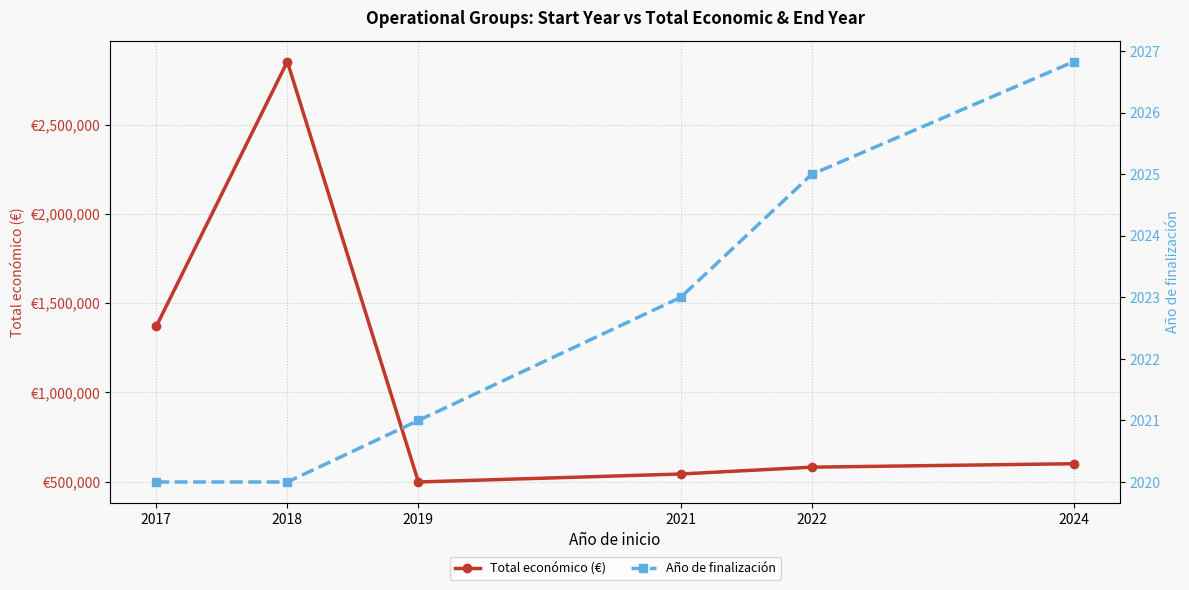

What is the value of the Año de finalización point at the 6th from the left?

2026.8